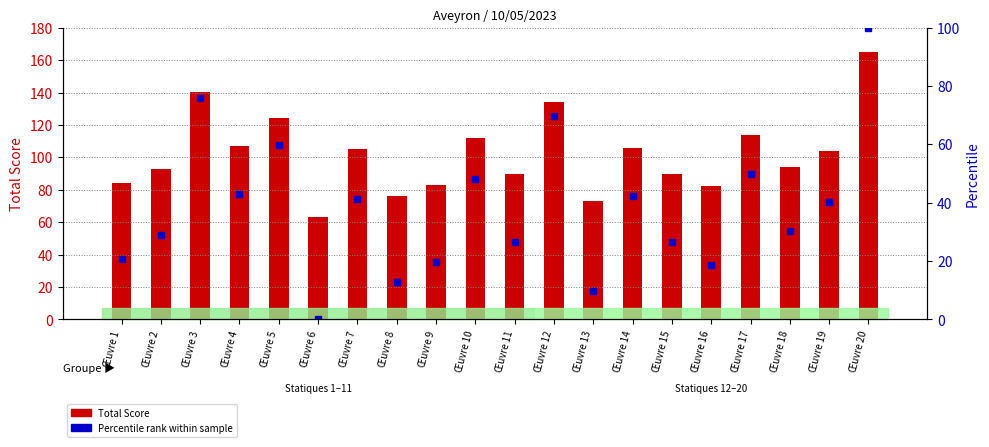

Which label corresponds to the smallest value in the chart?

Œuvre 6